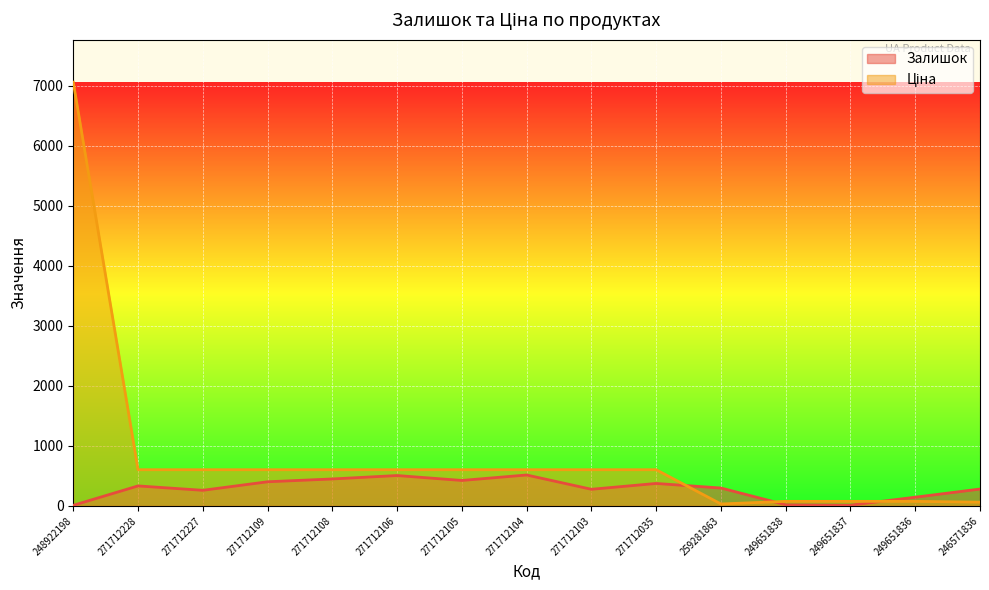

The Ціна series shows 351.2 at 271712108. True or false?

False